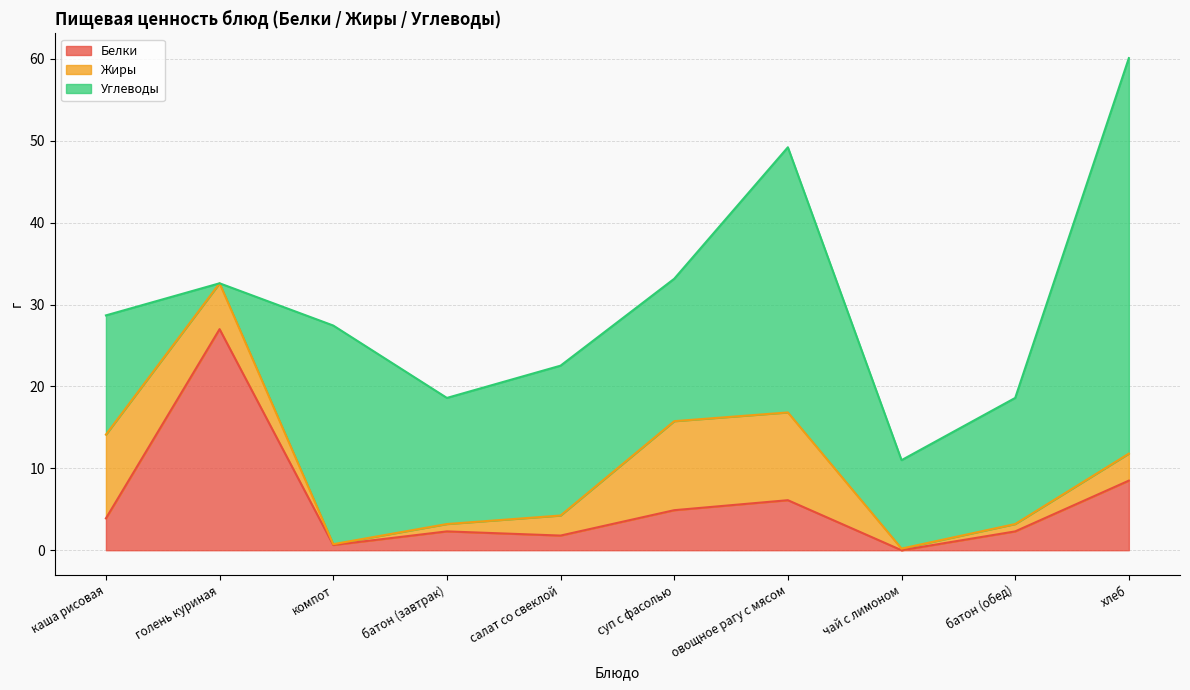

Is the value of Жиры at чай с лимоном greater than the value of Белки at компот?

No